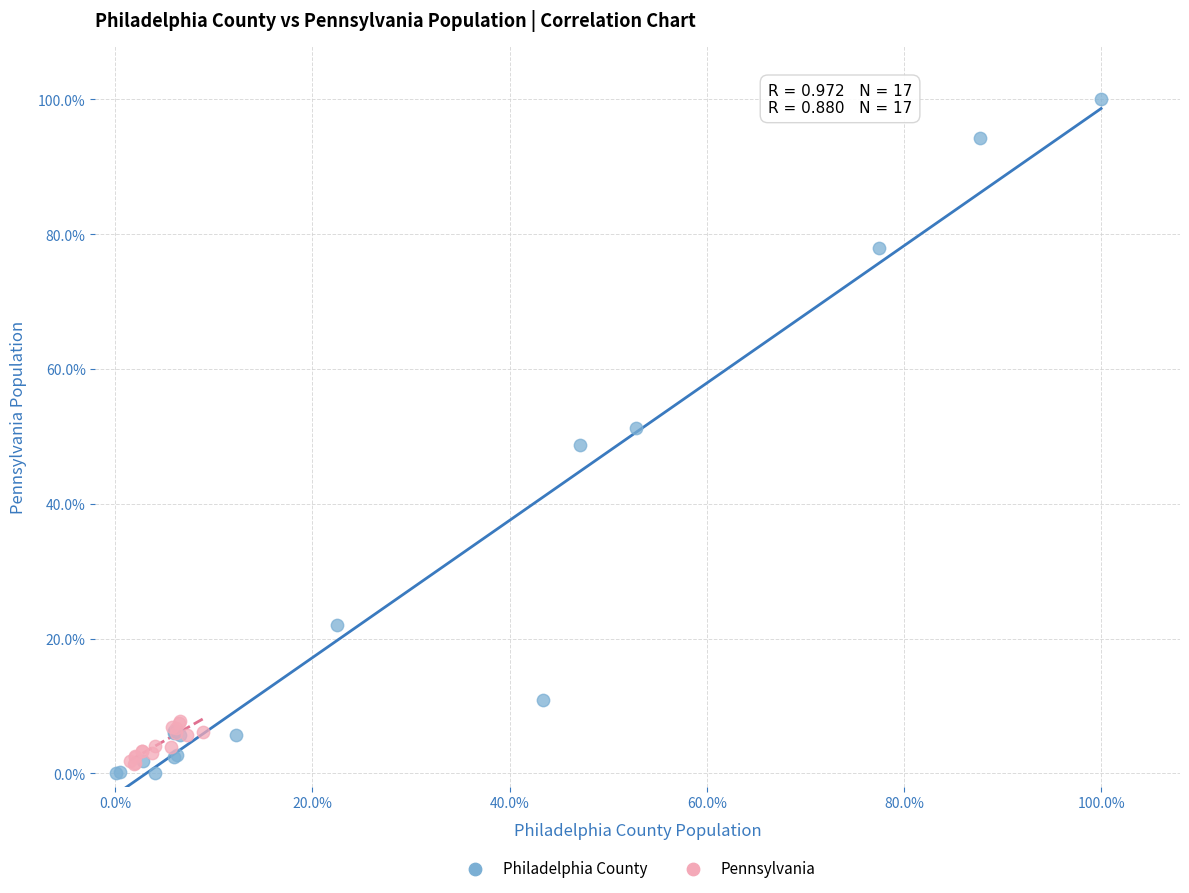

Which series contains the lowest Y value?

Philadelphia County